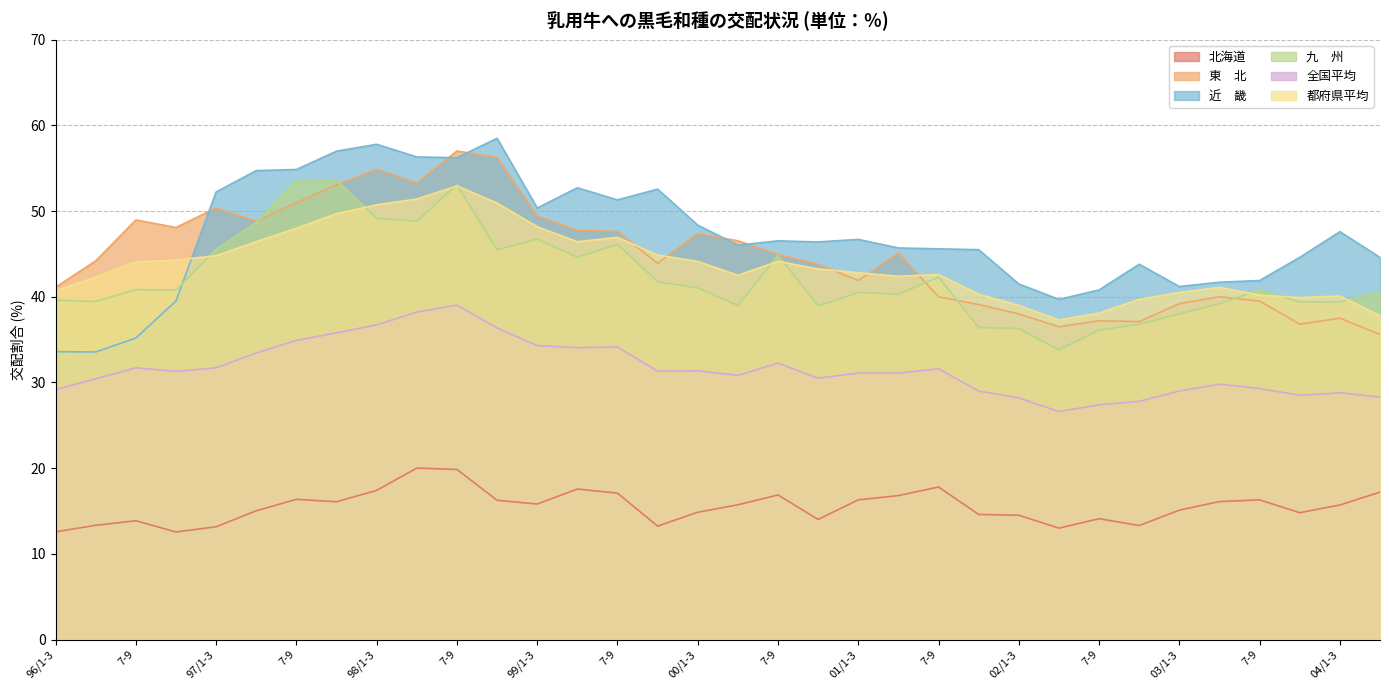

How many lines are shown in the chart?

6